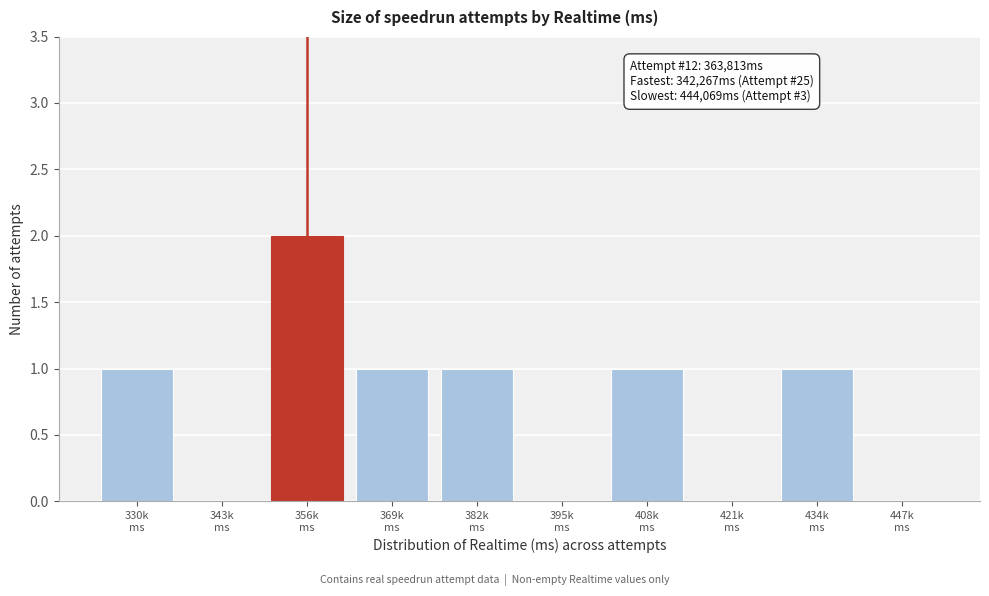

What is the sum of all values?

7